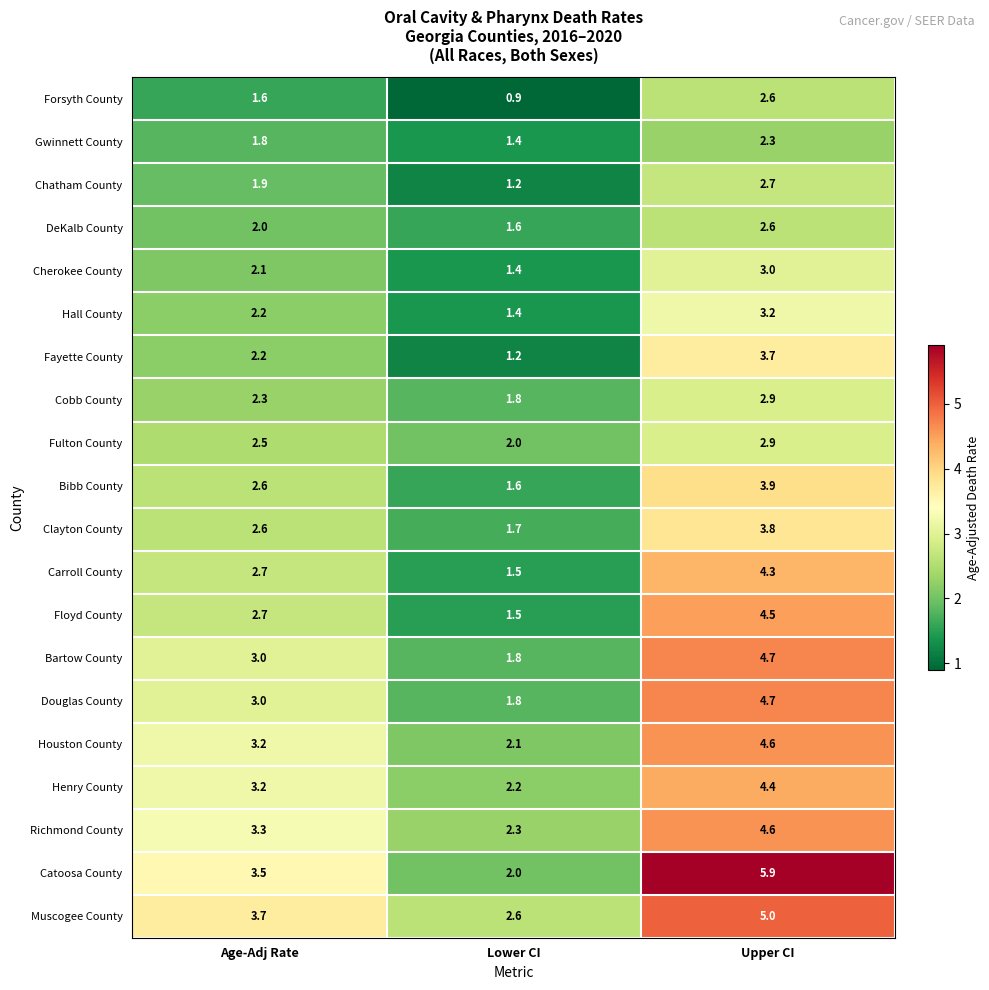

Is it true that Fayette County equals 2.3 at Upper CI?

False